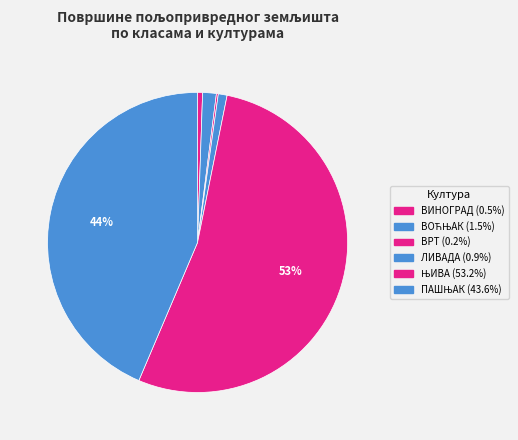

Does any single category account for the majority?

Yes